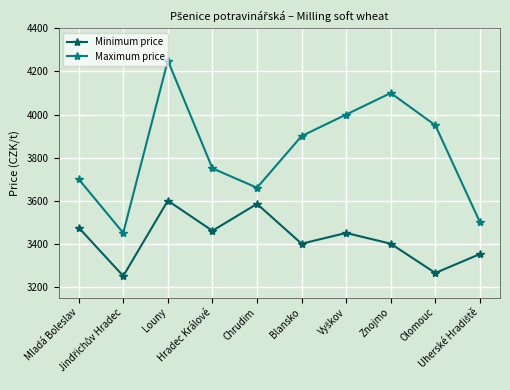

In Maximum price, how many points are lower than both neighbors (excluding endpoints)?

2